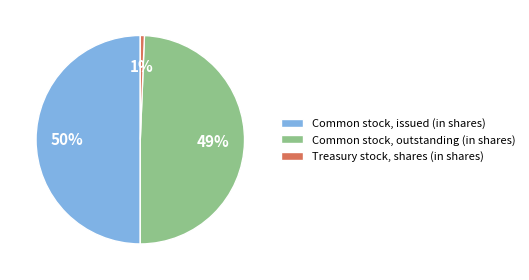

Is Treasury stock, shares (in shares) the majority of the pie?

No